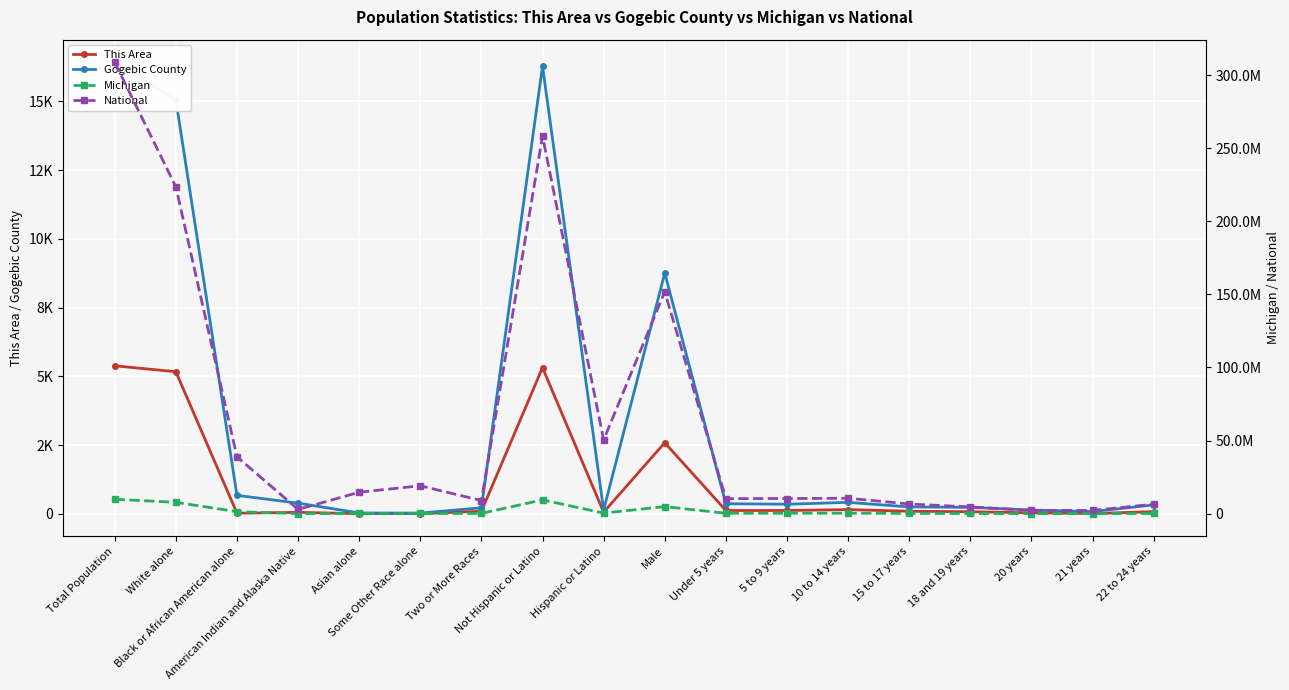

What is the sum of the This Area values at 22 to 24 years and Hispanic or Latino?

149